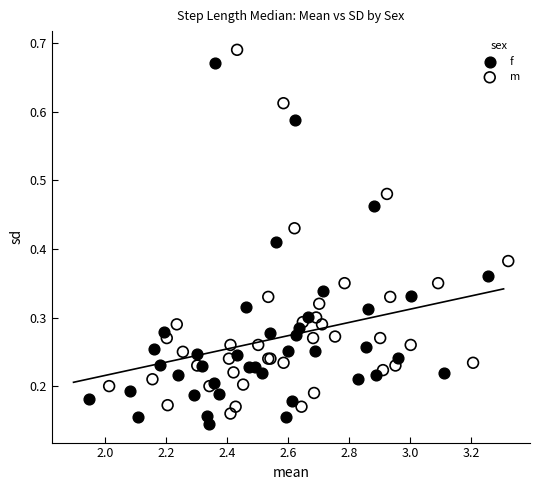

Which series has the widest spread of Y values?

m